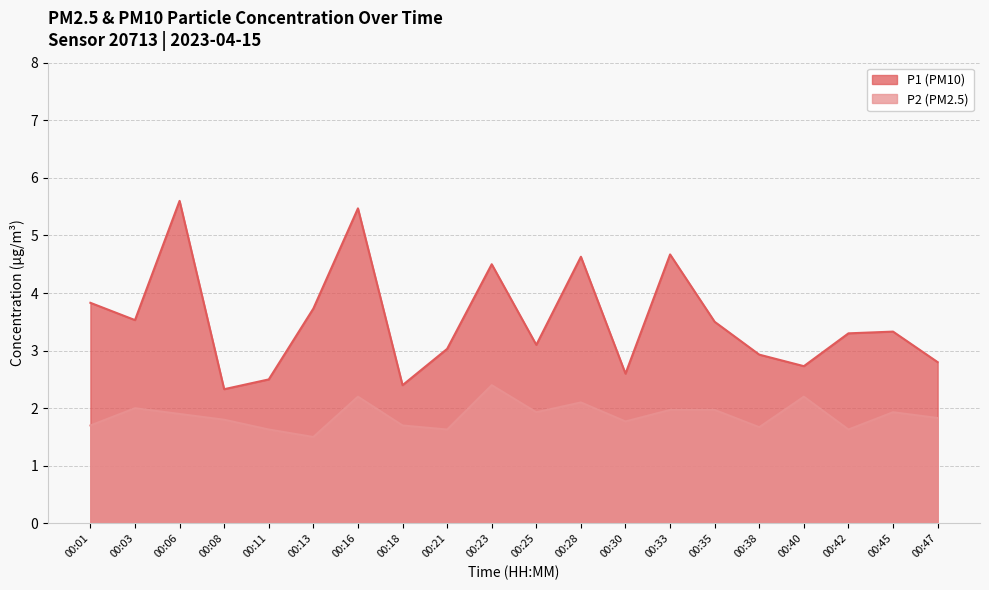

Read the P2 value at 00:08.

1.8